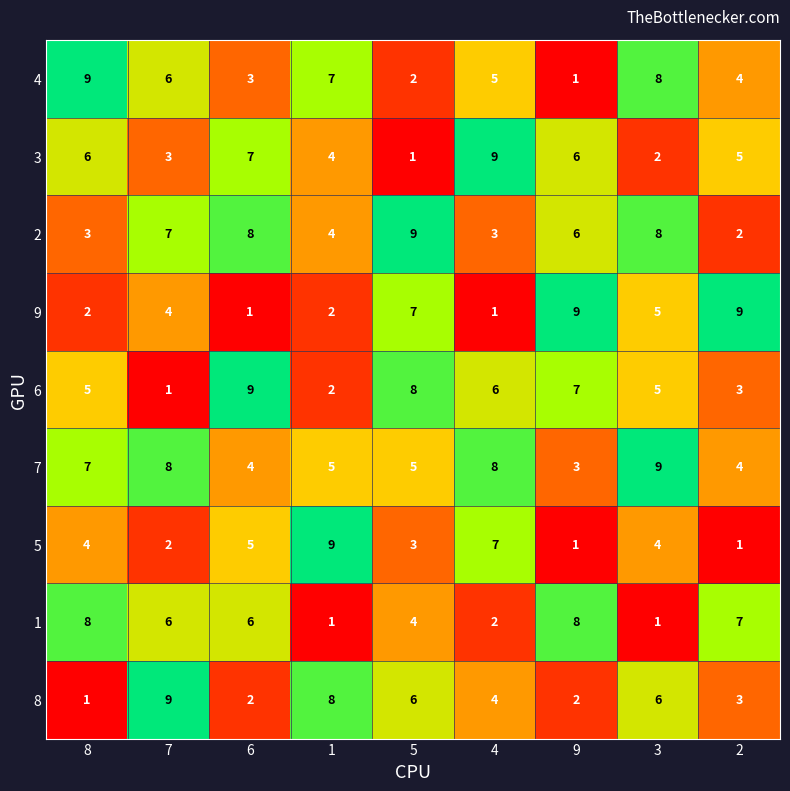

At how many categories does at least one series exceed 1?

9